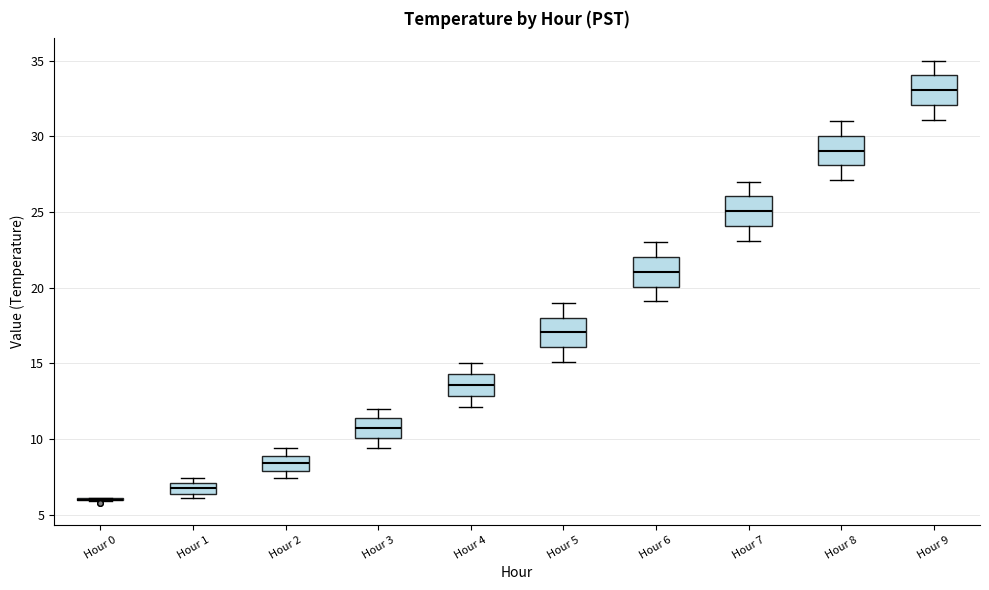

Where does the lower whisker of the box for Hour 4 end on the y-axis? The values are not printed on the chart, so give them approximately, as read against the axis.

12.0